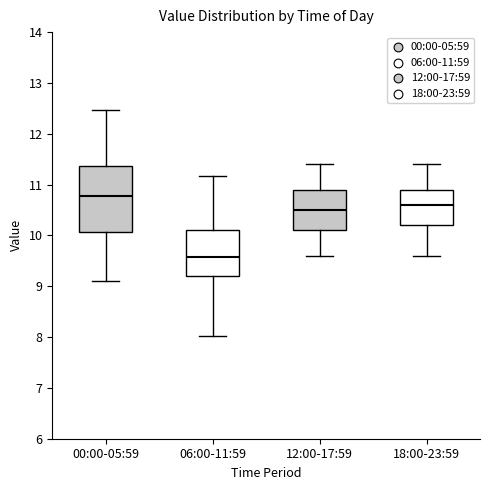

Which box has the lowest median line?

06:00-11:59